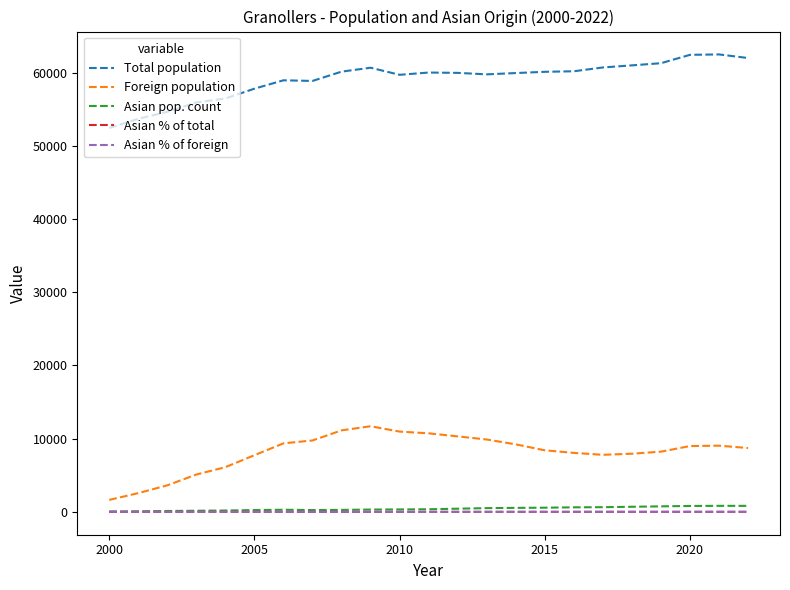

True or false: Total population and Asian % of foreign intersect in this chart.

False